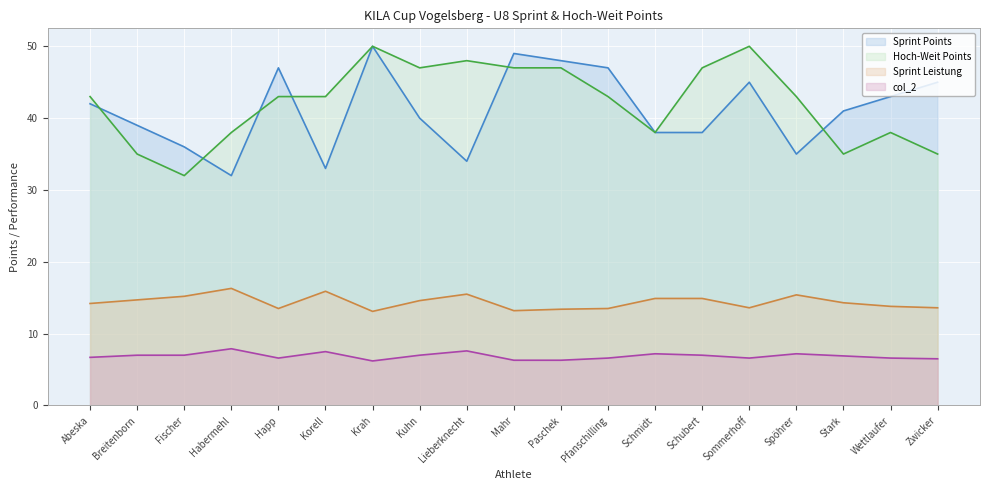

What is the highest value of the Sprint Leistung series?

16.3